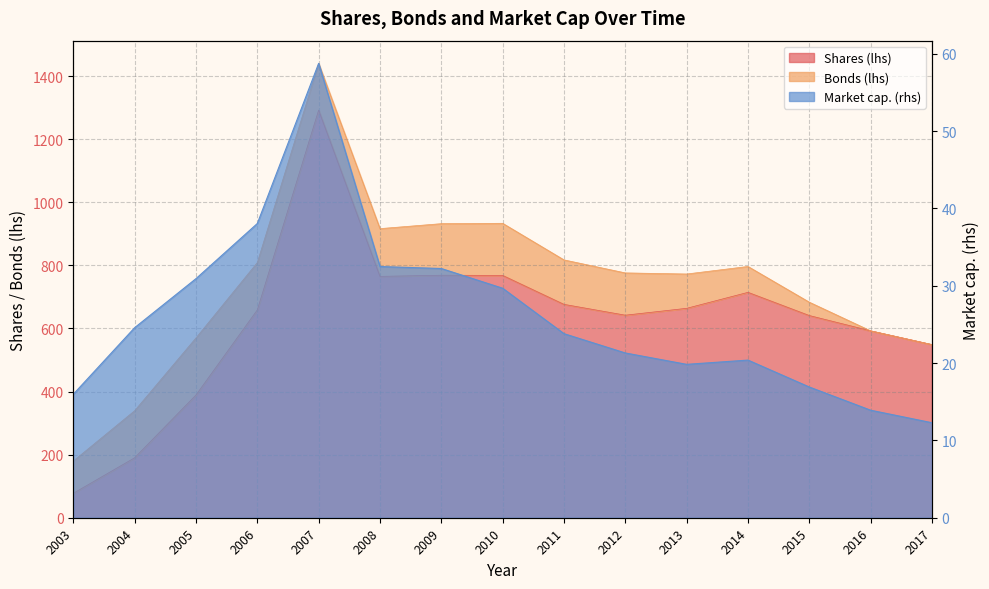

Which series has the largest total across all categories?

Shares (lhs)